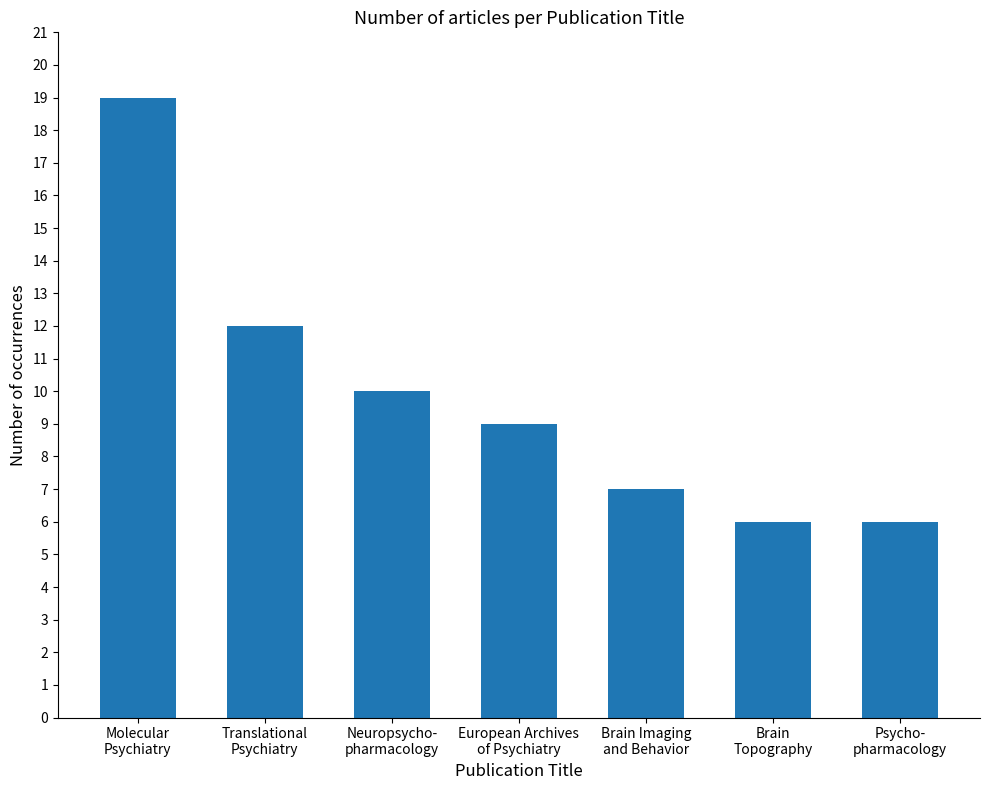

True or false: the data shows 4 at Translational
Psychiatry.

False